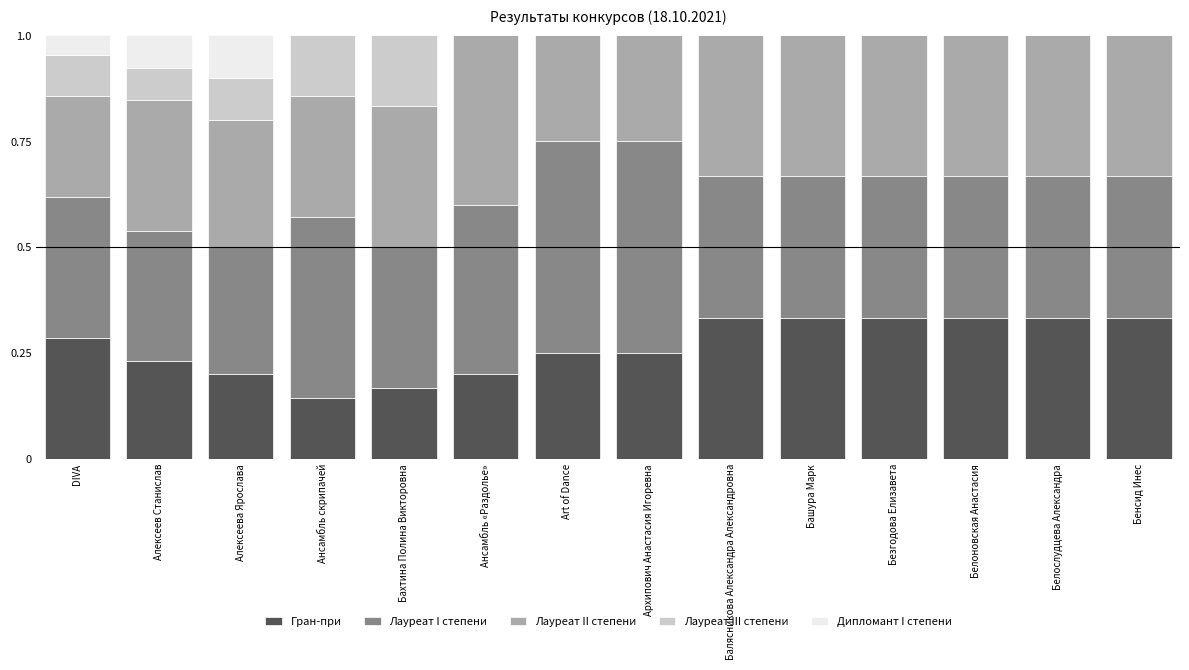

Is it true that Гран-при equals 0.3 at Белослудцева Александра?

True